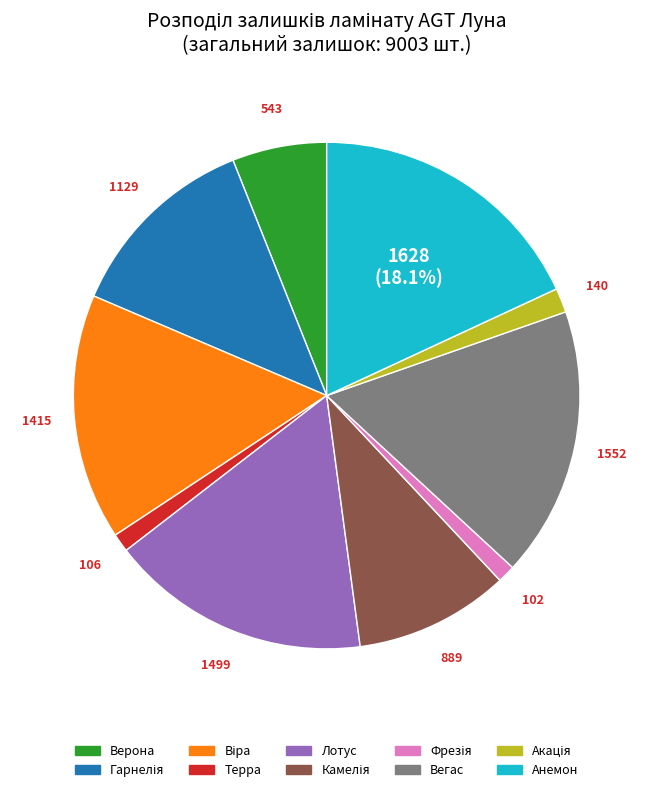

Which category has the biggest portion of the pie?

Анемон